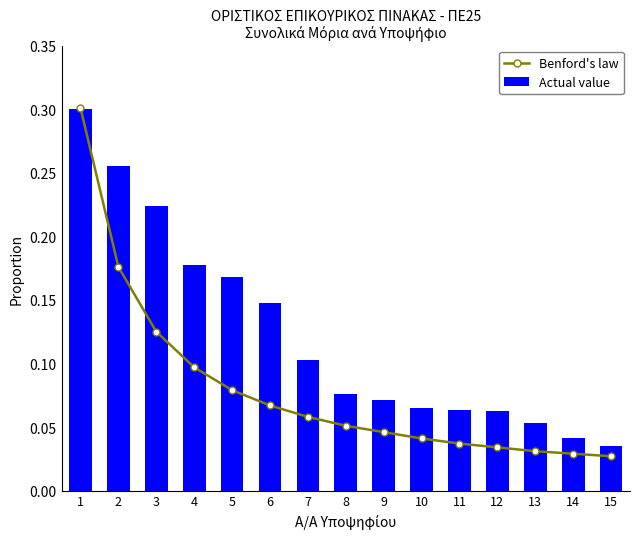

Reading left to right, list all the values displayed in this chart.

Benford's law: 0.3	0.2	0.1	0.1	0.1	0.1	0.1	0.1	0.0	0.0	0.0	0.0	0.0	0.0	0.0
Actual value: 0.3	0.3	0.2	0.2	0.2	0.1	0.1	0.1	0.1	0.1	0.1	0.1	0.1	0.0	0.0